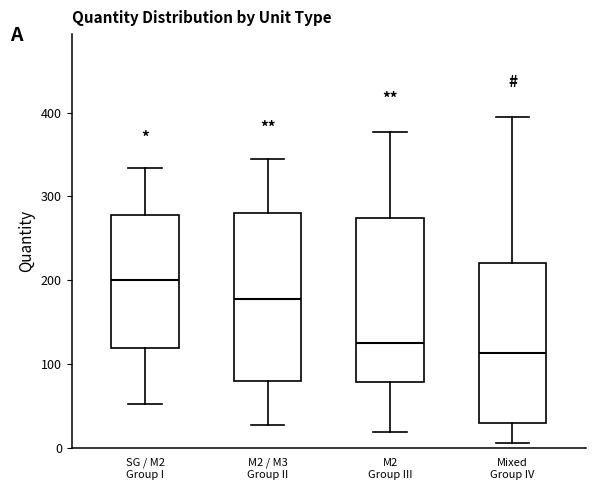

Reading left to right, transcribe this box plot: for each box, give where its median line is, the range the box spans, and where its two whiskers end, as read against the y-axis. The values are not printed on the chart, so give them approximately, as read against the axis.

SG / M2 Group I: median 200, box 120 to 280, whiskers 50 to 330
M2 / M3 Group II: median 180, box 80 to 280, whiskers 30 to 340
M2 Group III: median 120, box 80 to 270, whiskers 20 to 380
Mixed Group IV: median 110, box 30 to 220, whiskers 10 to 390